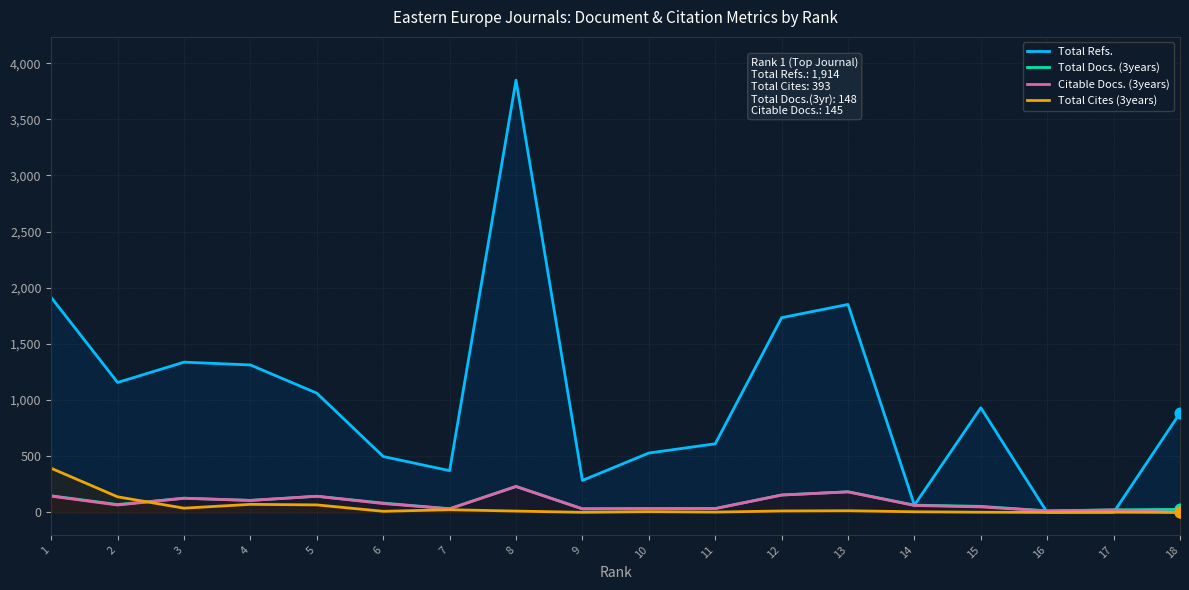

What is the total value across all series at 8?

4323